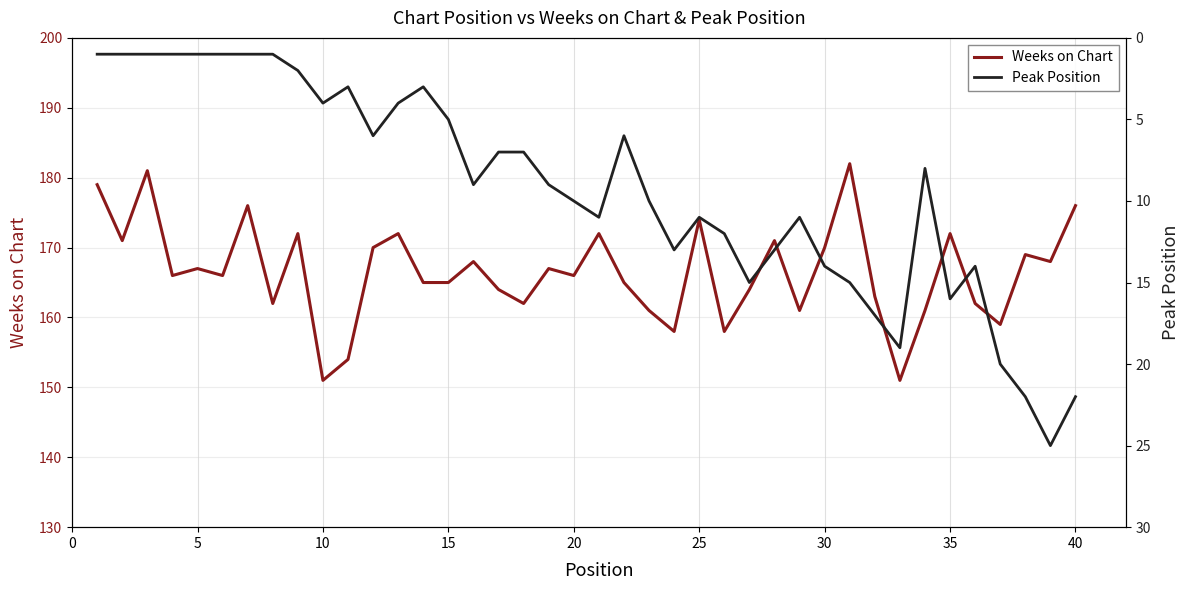

The Weeks on Chart series shows 151 at 10. True or false?

True